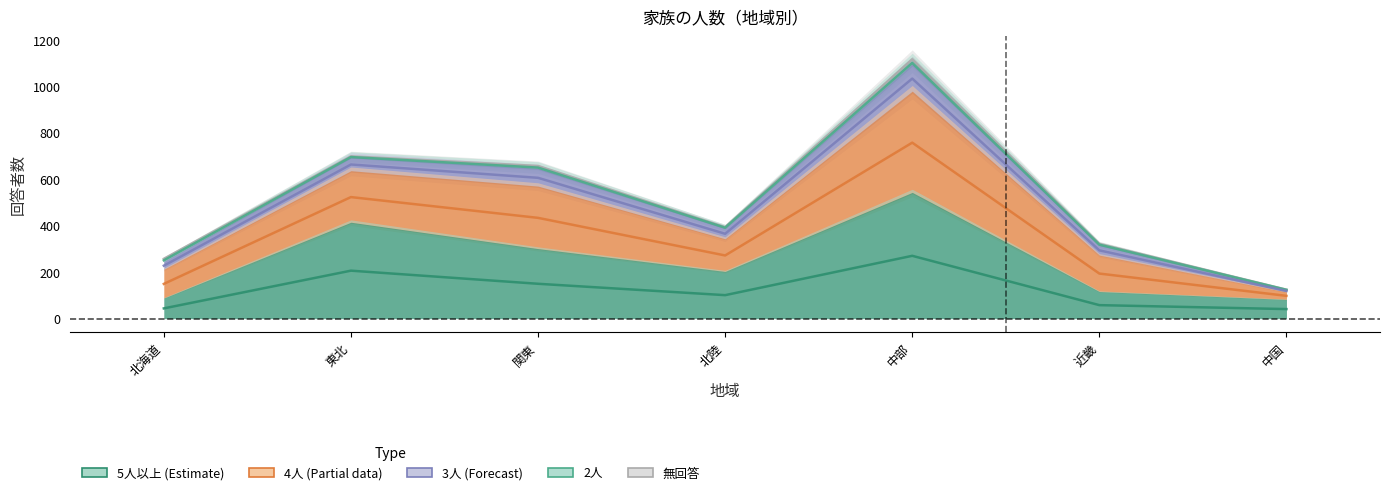

What position from the left is 近畿?

6